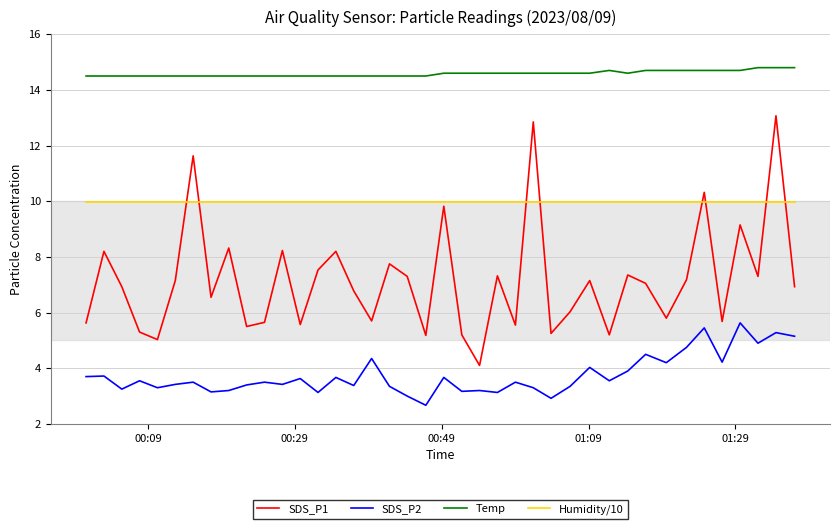

How many lines are shown in the chart?

4